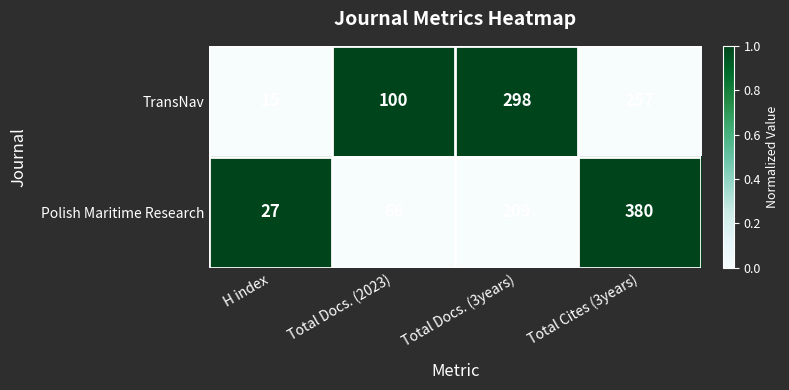

At which category is the sum across all series the highest?

Total Cites (3years)